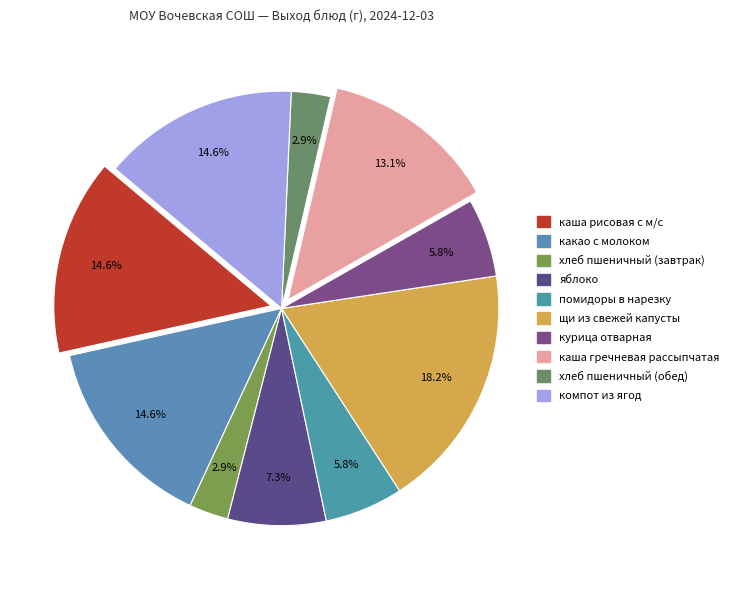

To the nearest percent, what is the difference between the щи из свежей капусты and компот из ягод slice percentages?

4%